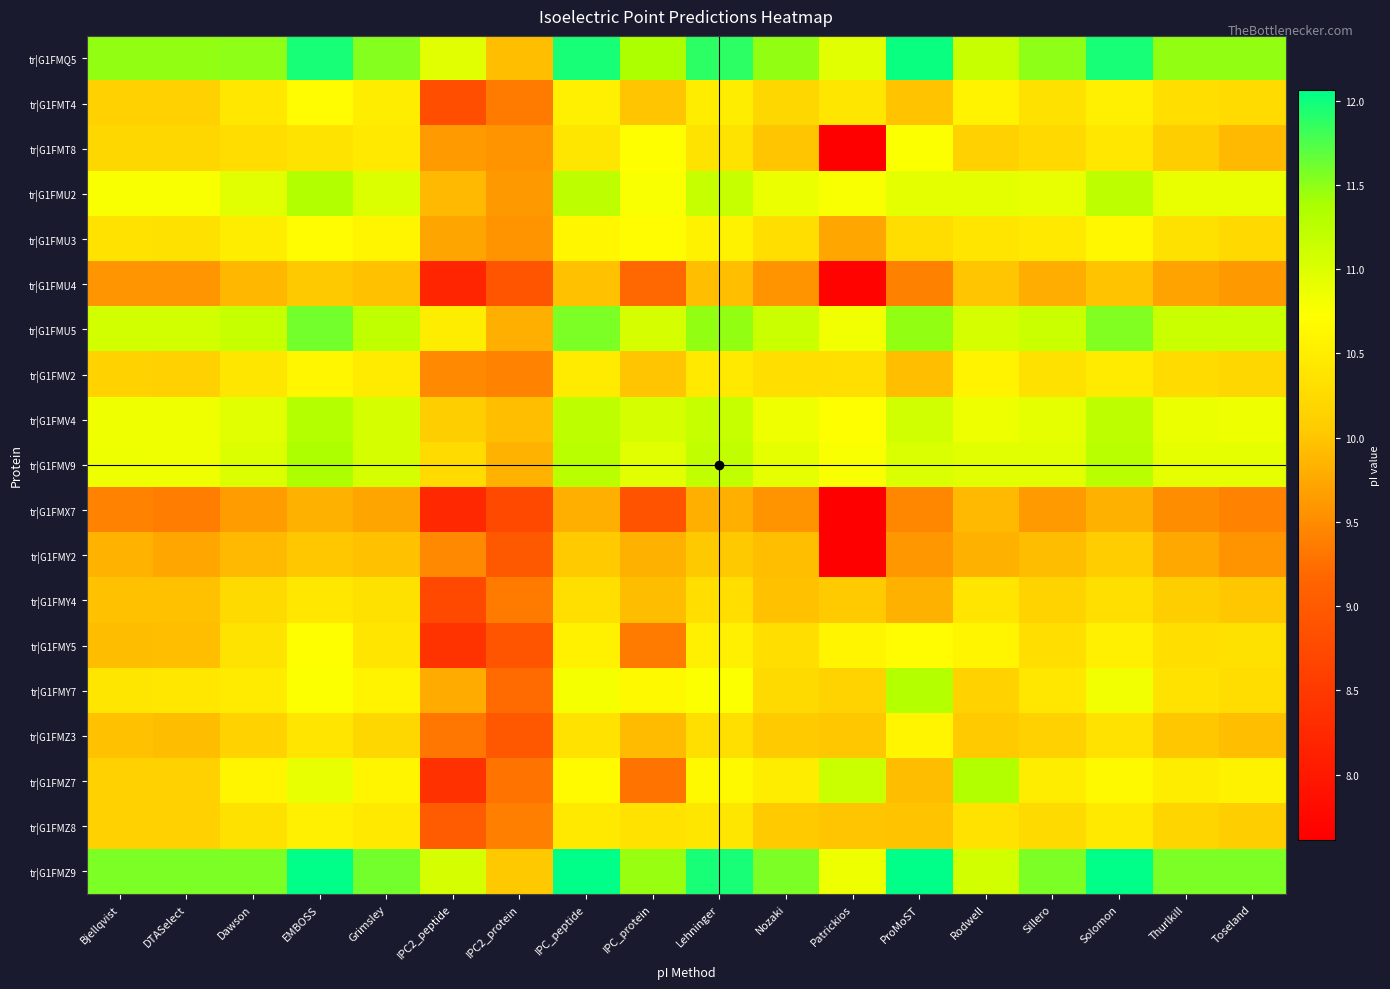

What is the spread (max minus min) of values at Toseland?

2.1